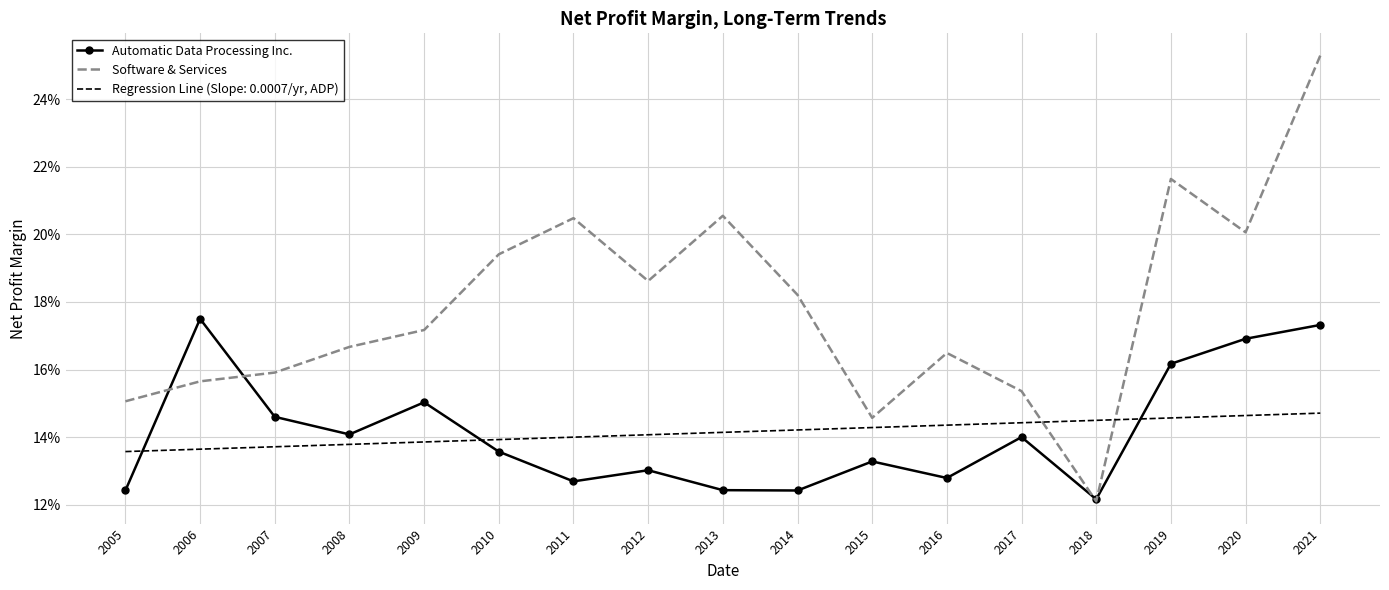

Reading left to right, list all the values displayed in this chart.

Automatic Data Processing Inc.: 2005=0.1	2006=0.2	2007=0.1	2008=0.1	2009=0.2	2010=0.1	2011=0.1	2012=0.1	2013=0.1	2014=0.1	2015=0.1	2016=0.1	2017=0.1	2018=0.1	2019=0.2	2020=0.2	2021=0.2
Software & Services: 2005=0.2	2006=0.2	2007=0.2	2008=0.2	2009=0.2	2010=0.2	2011=0.2	2012=0.2	2013=0.2	2014=0.2	2015=0.1	2016=0.2	2017=0.2	2018=0.1	2019=0.2	2020=0.2	2021=0.3